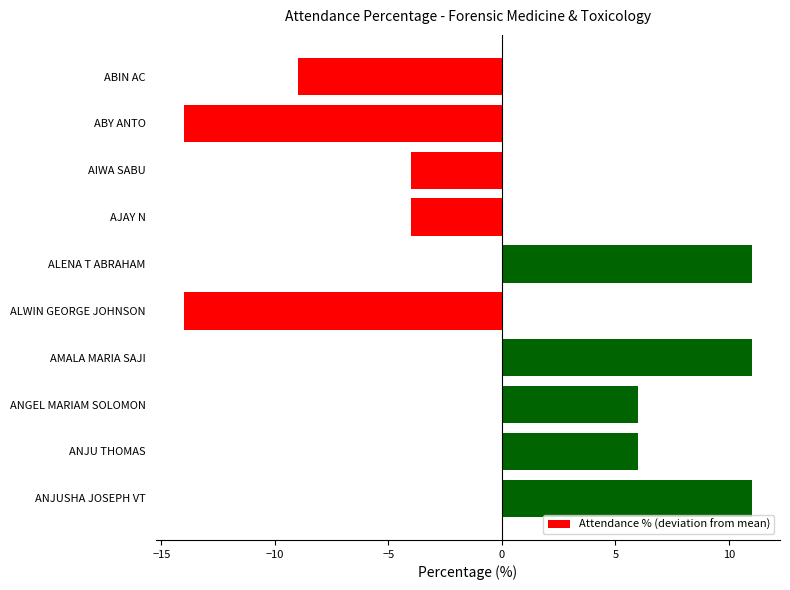

What is the maximum value shown in the chart?

11